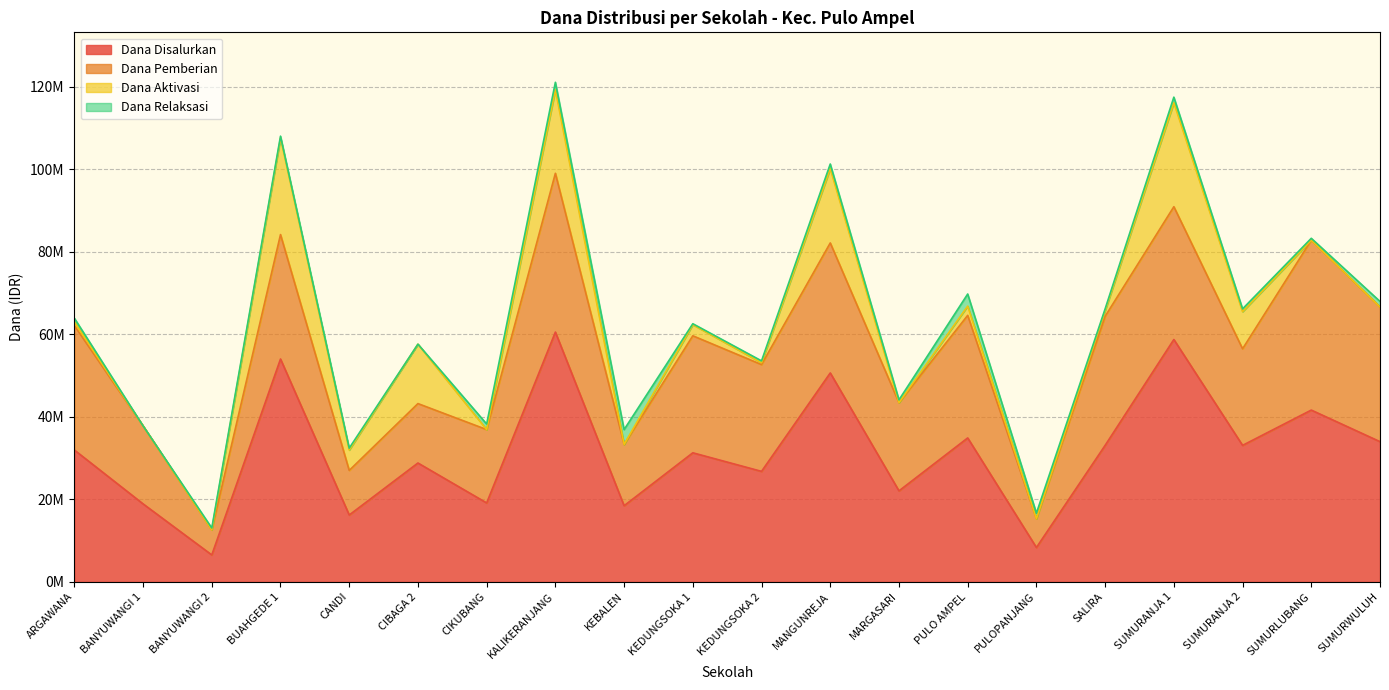

True or false: Dana Disalurkan has more than 1 interior local peaks.

True